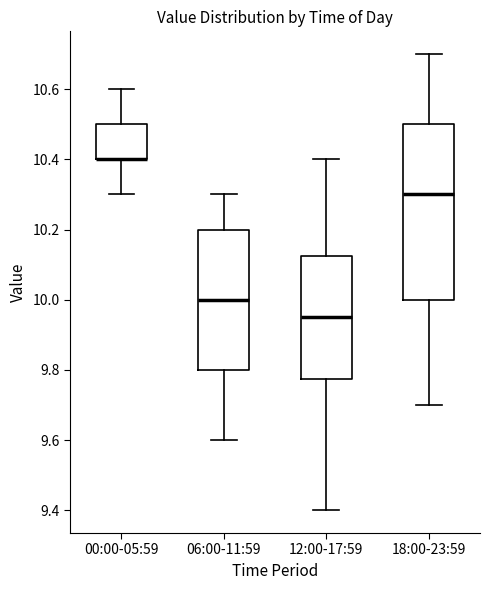

Reading left to right, transcribe this box plot: for each box, give where its median line is, the range the box spans, and where its two whiskers end, as read against the y-axis. The values are not printed on the chart, so give them approximately, as read against the axis.

00:00-05:59: median 10.40 (drawn on the box's lower edge), box 10.40 to 10.50, whiskers 10.30 to 10.60
06:00-11:59: median 10.00, box 9.80 to 10.20, whiskers 9.60 to 10.30
12:00-17:59: median 9.96, box 9.78 to 10.12, whiskers 9.40 to 10.40
18:00-23:59: median 10.30, box 10.00 to 10.50, whiskers 9.70 to 10.70